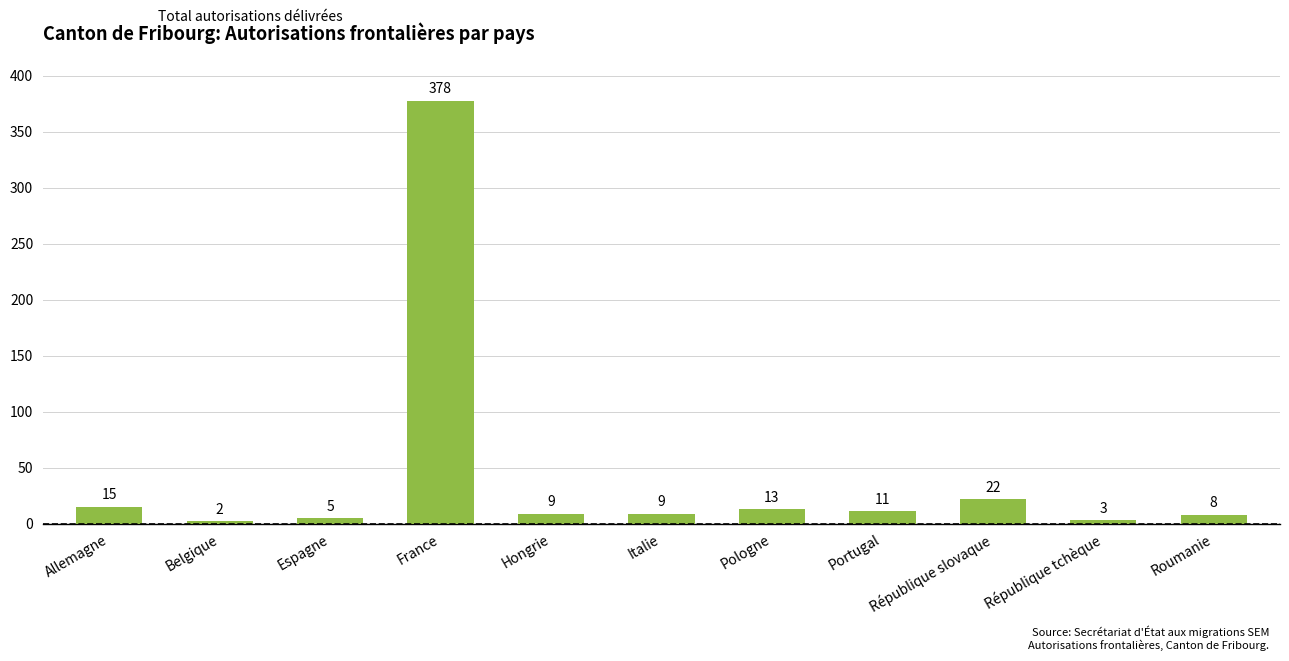

Reading right to left, list all the values displayed in this chart.

Roumanie=8	République tchèque=3	République slovaque=22	Portugal=11	Pologne=13	Italie=9	Hongrie=9	France=378	Espagne=5	Belgique=2	Allemagne=15